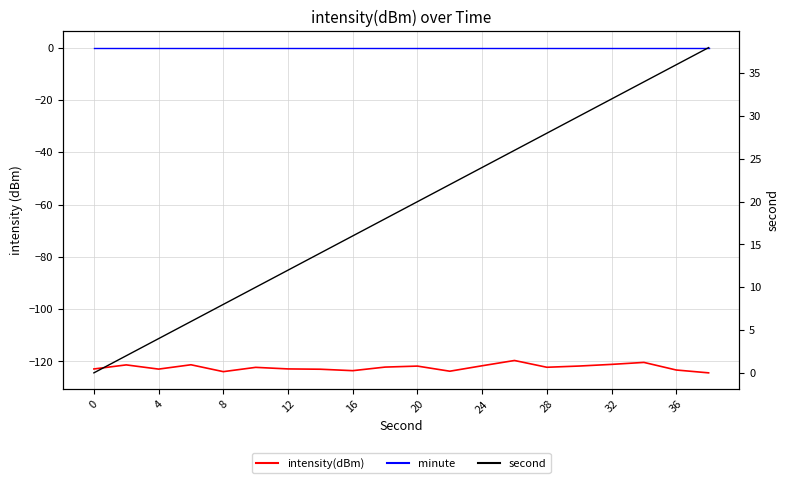

What is the value of the second point at the 20th from the left?

38.0